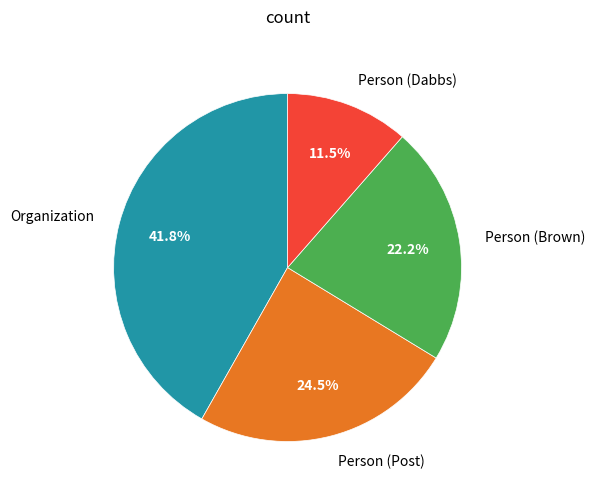

How many slices are in this pie chart?

4